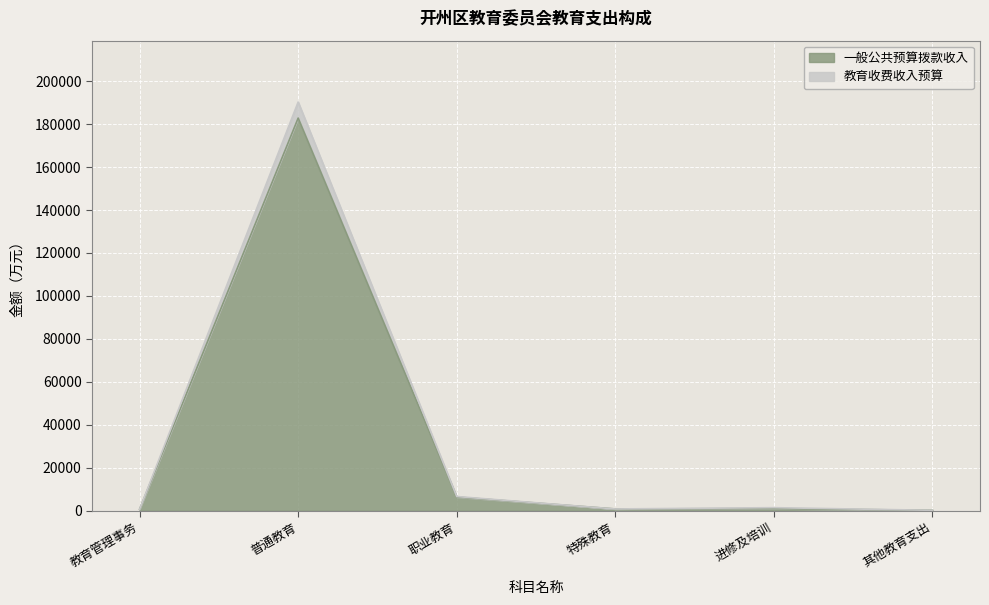

Between 特殊教育 and 其他教育支出, which series saw the biggest shift?

一般公共预算拨款收入